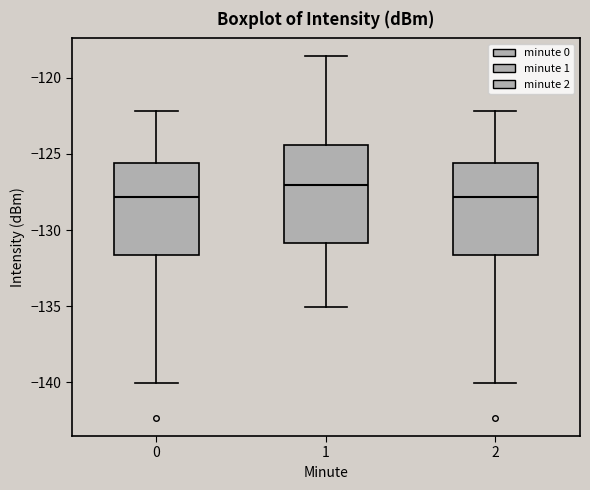

Reading left to right, transcribe this box plot: for each box, give where its median line is, the range the box spans, and where its two whiskers end, as read against the y-axis. The values are not printed on the chart, so give them approximately, as read against the axis.

0: median -128.0, box -131.5 to -125.5, whiskers -140.0 to -122.0
1: median -127.0, box -131.0 to -124.5, whiskers -135.0 to -118.5
2: median -128.0, box -131.5 to -125.5, whiskers -140.0 to -122.0